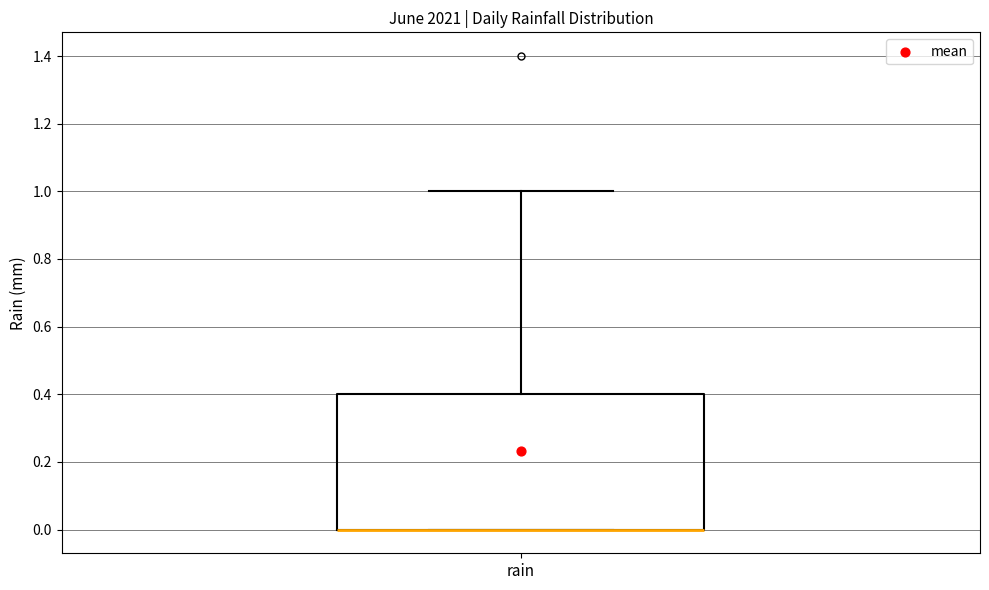

Where is the upper edge of the box for rain on the y-axis? The values are not printed on the chart, so give them approximately, as read against the axis.

0.4